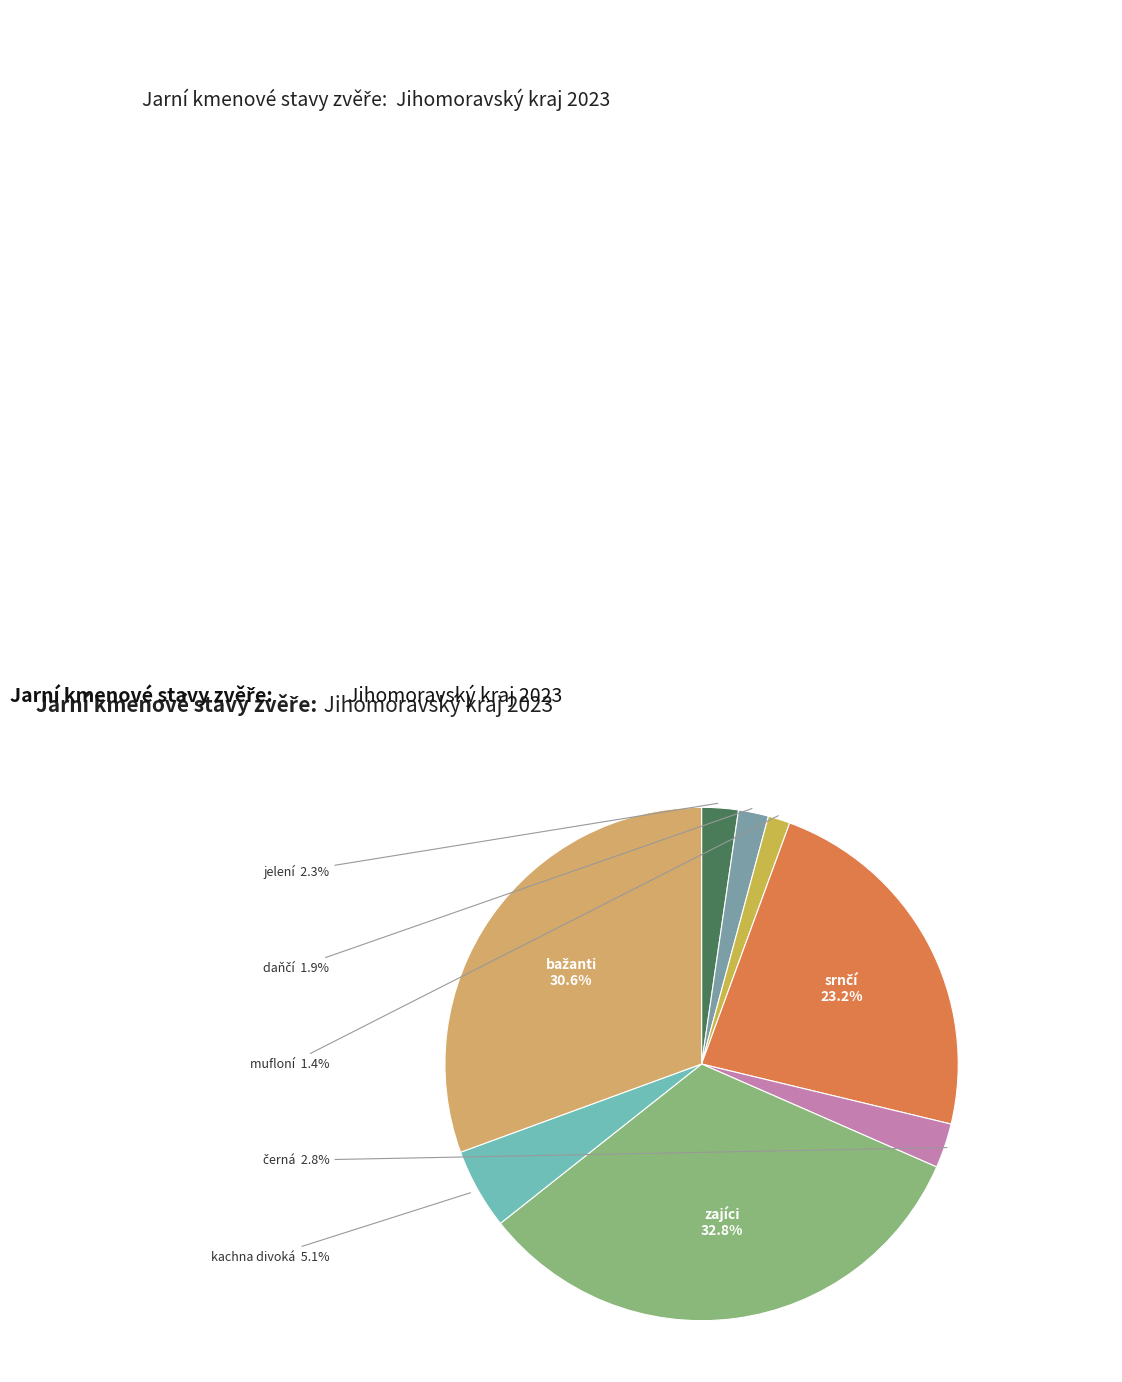

Count the number of slices in the pie.

8